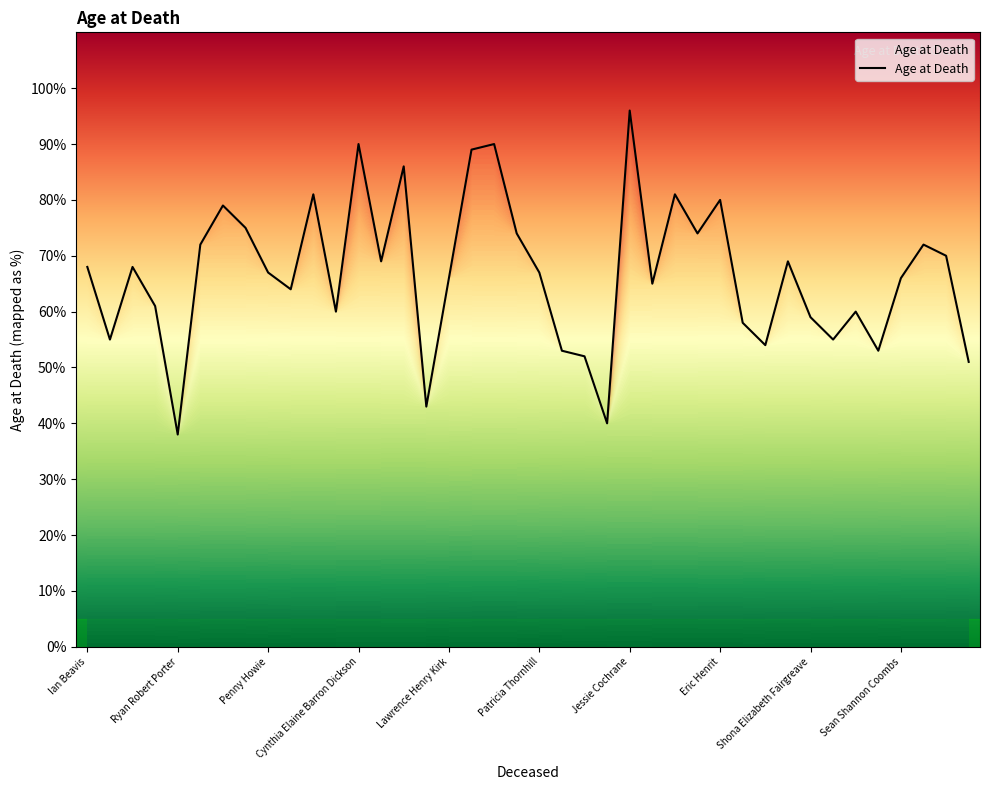

What is the smallest value displayed?

38